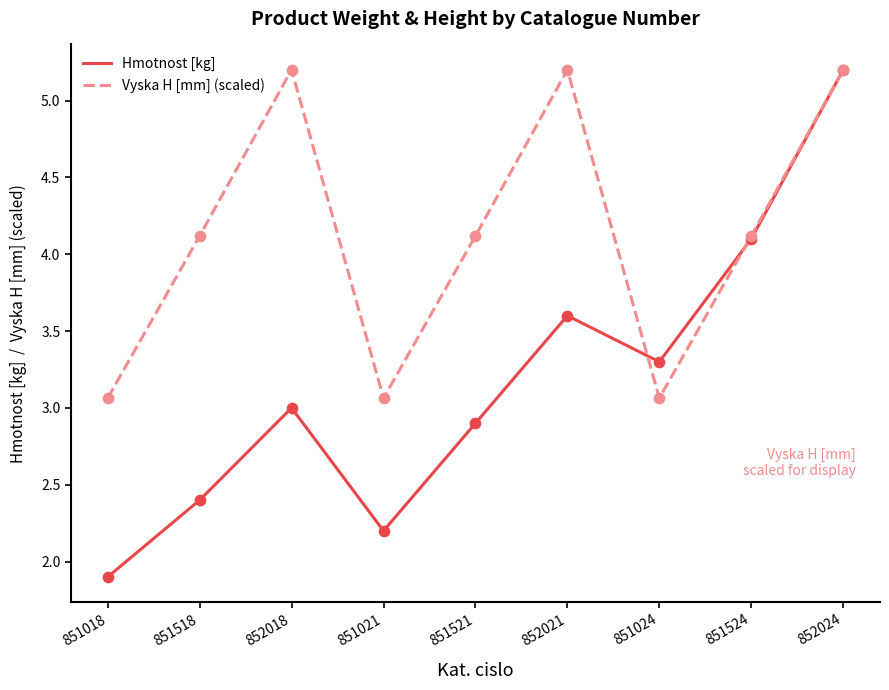

What is the total value across all series at 851021?

5.3